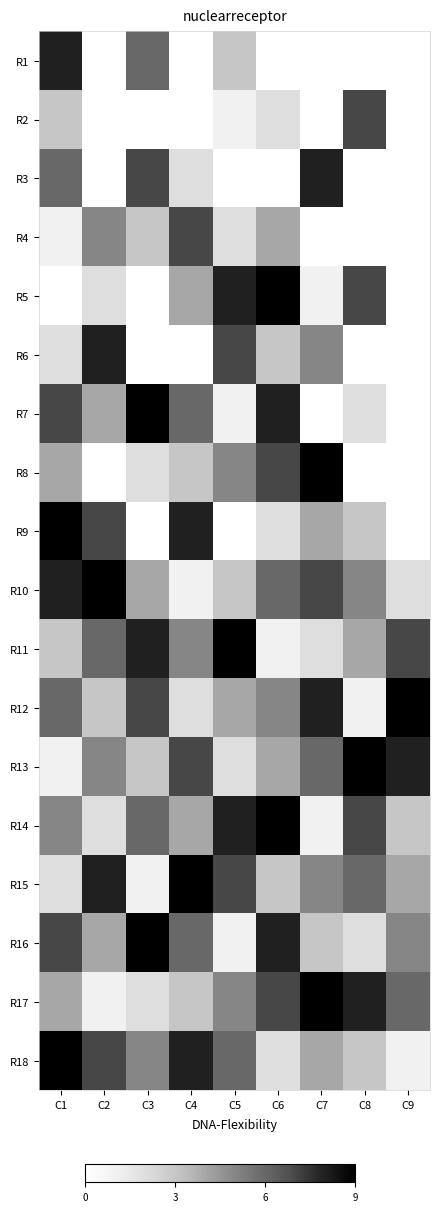

The value of R13 at C3 is 3.0. True or false?

True